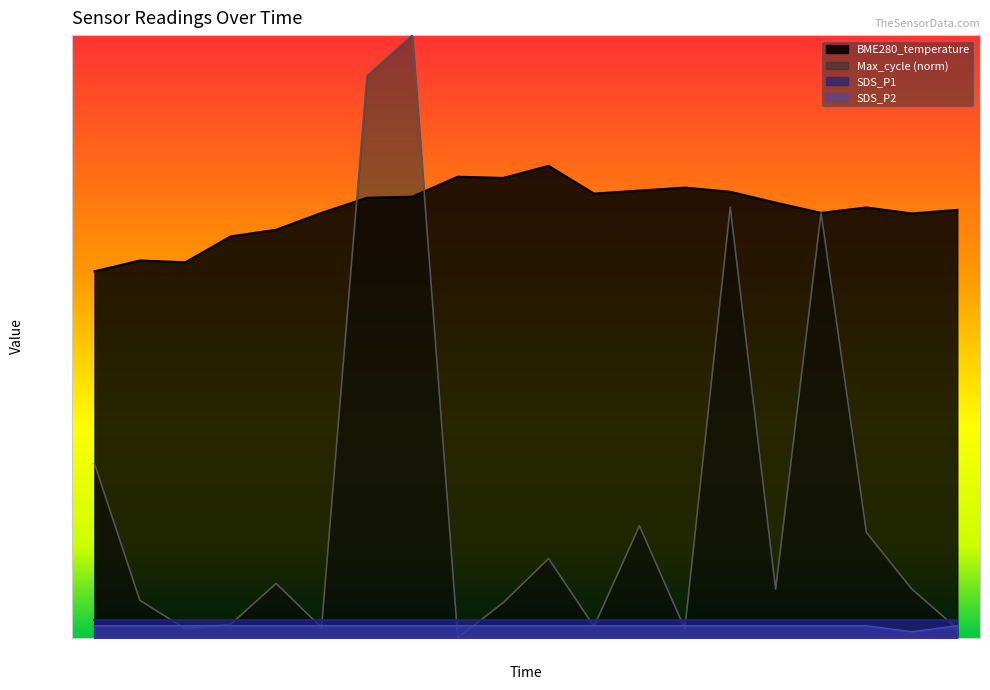

True or false: the data has more than 0 interior local peaks.

False